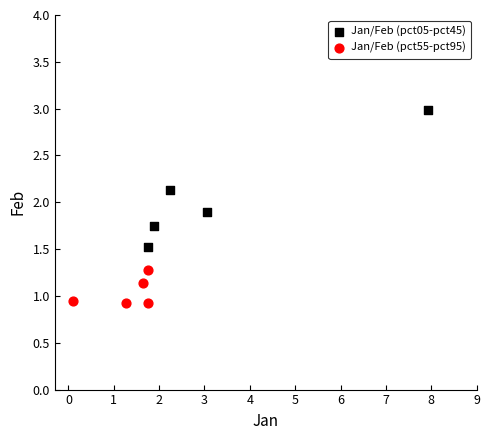

Which series has the largest Y range (max minus min)?

Jan/Feb (pct05-pct45)